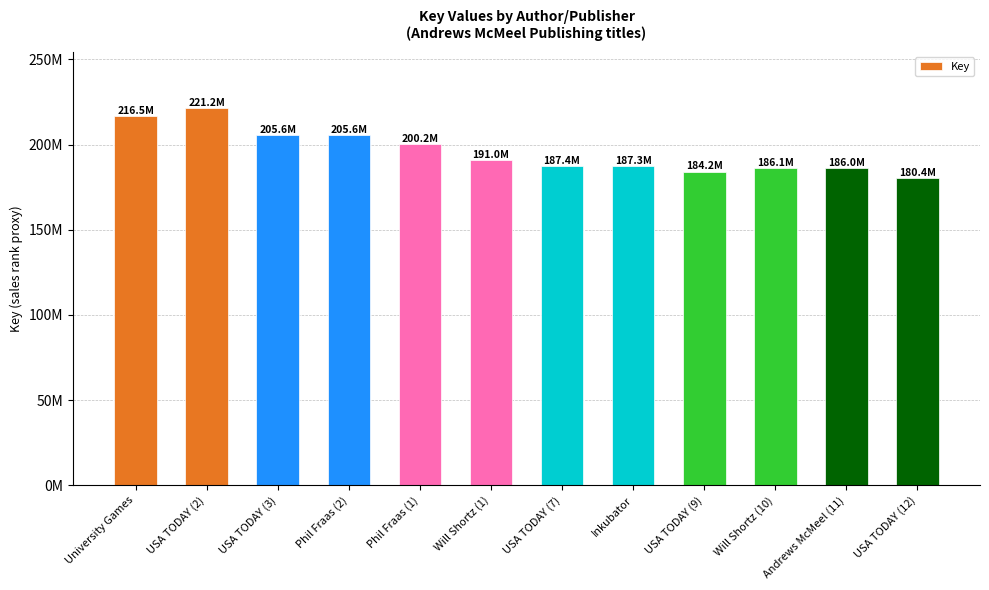

What is the average value?

195960458